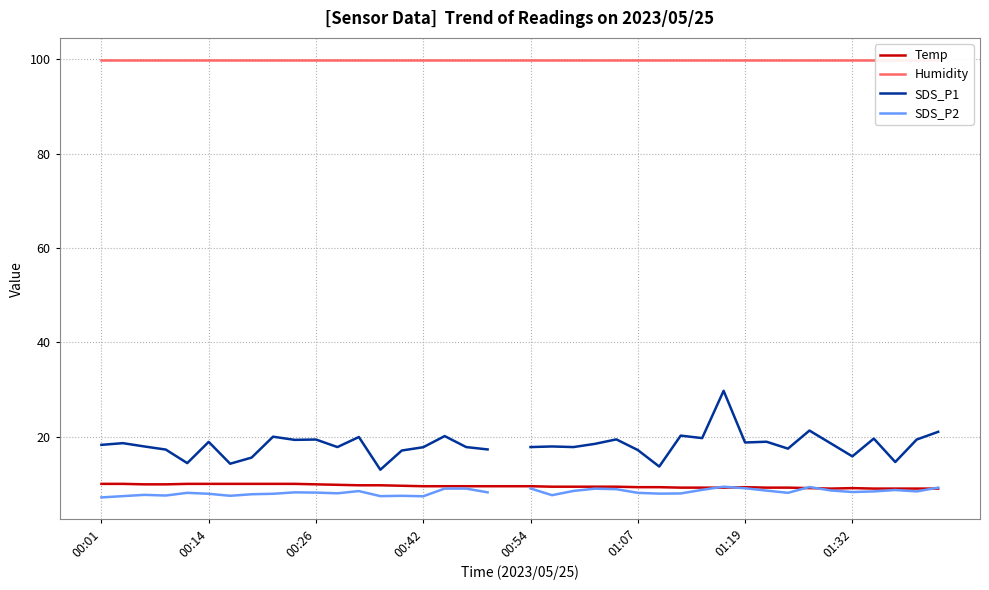

In Temp, how many points are higher than both neighbors (excluding endpoints)?

2